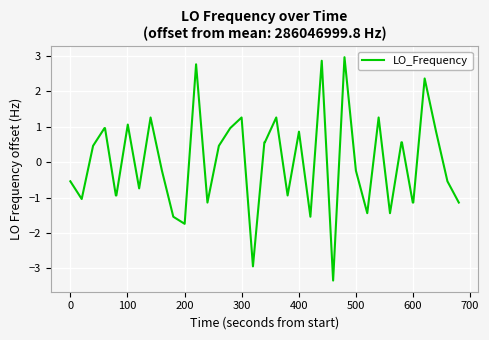

Does the chart display data point markers on the line(s)?

No